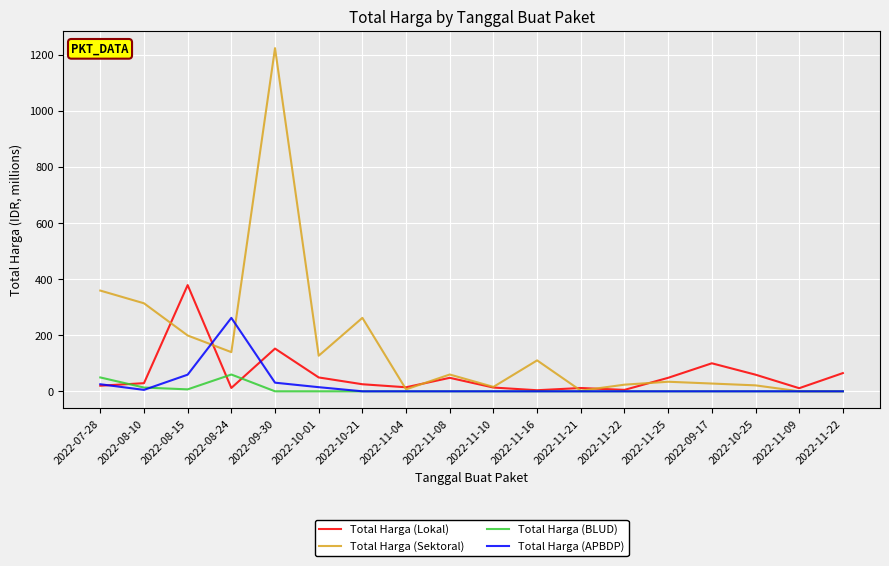

What are all the series names shown in the legend?

Total Harga (Lokal), Total Harga (Sektoral), Total Harga (BLUD), Total Harga (APBDP)